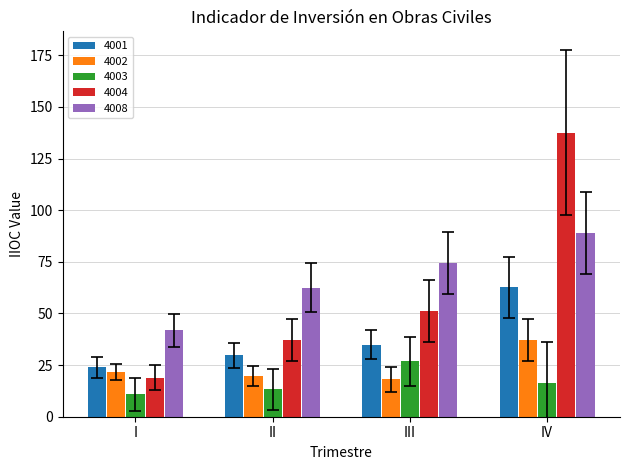

At how many categories does at least one series exceed 127?

1